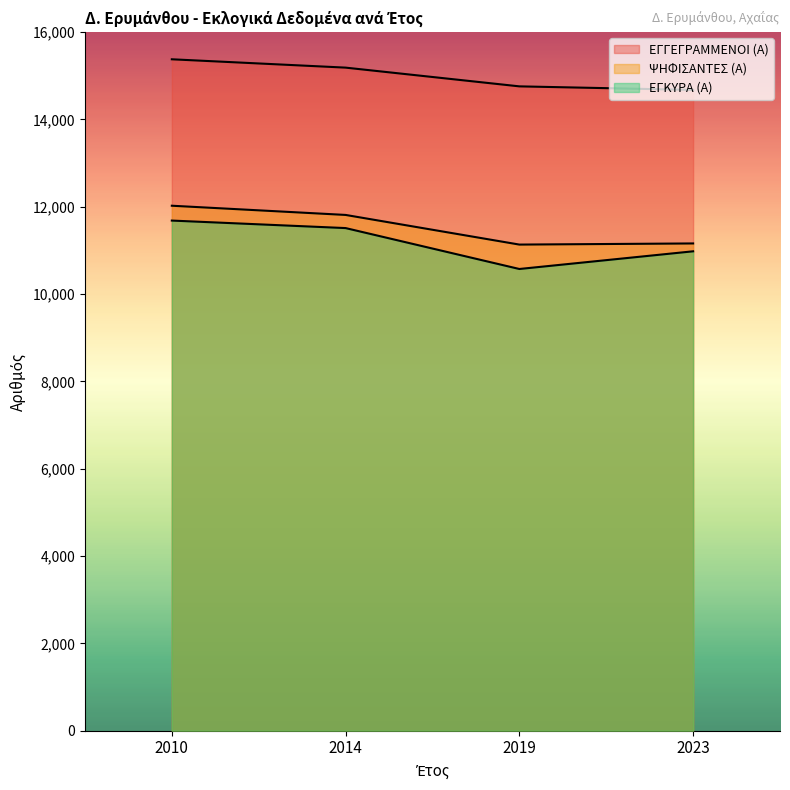

True or false: ΕΓΚΥΡΑ (Α) and ΕΓΓΕΓΡΑΜΜΕΝΟΙ (Α) cross at least once.

False